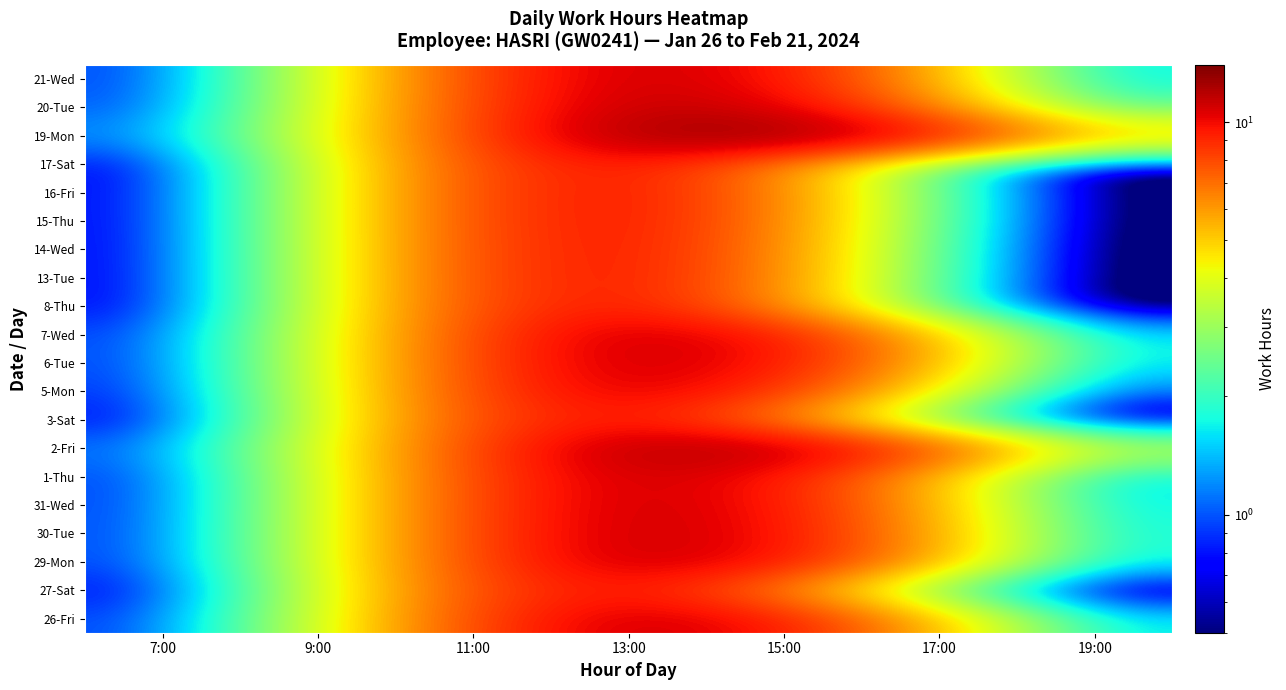

How many series are shown in this chart?

20